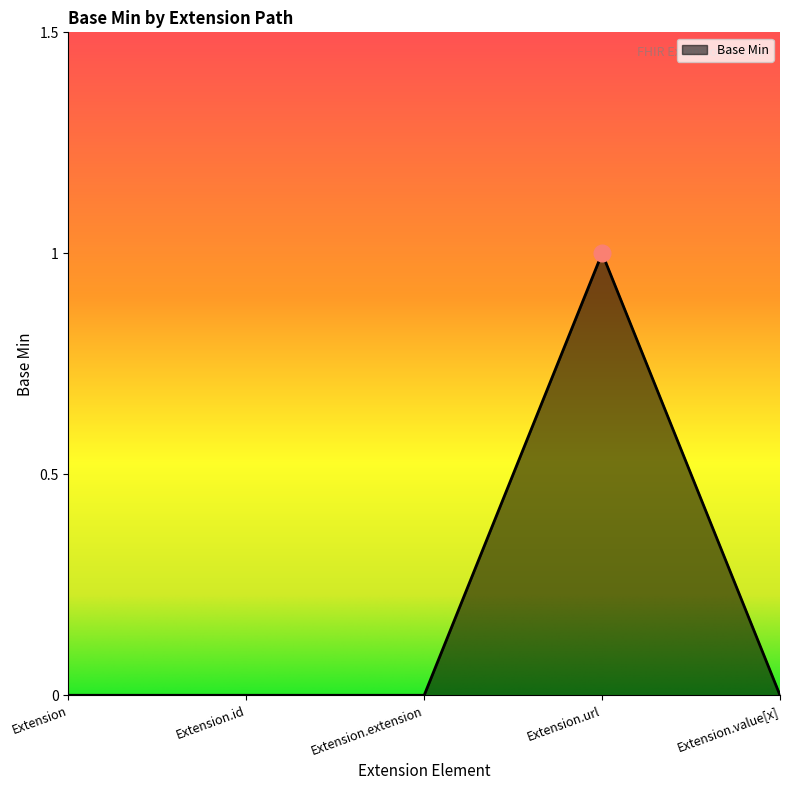

Is it true that the value at Extension.value[x] is 0?

True